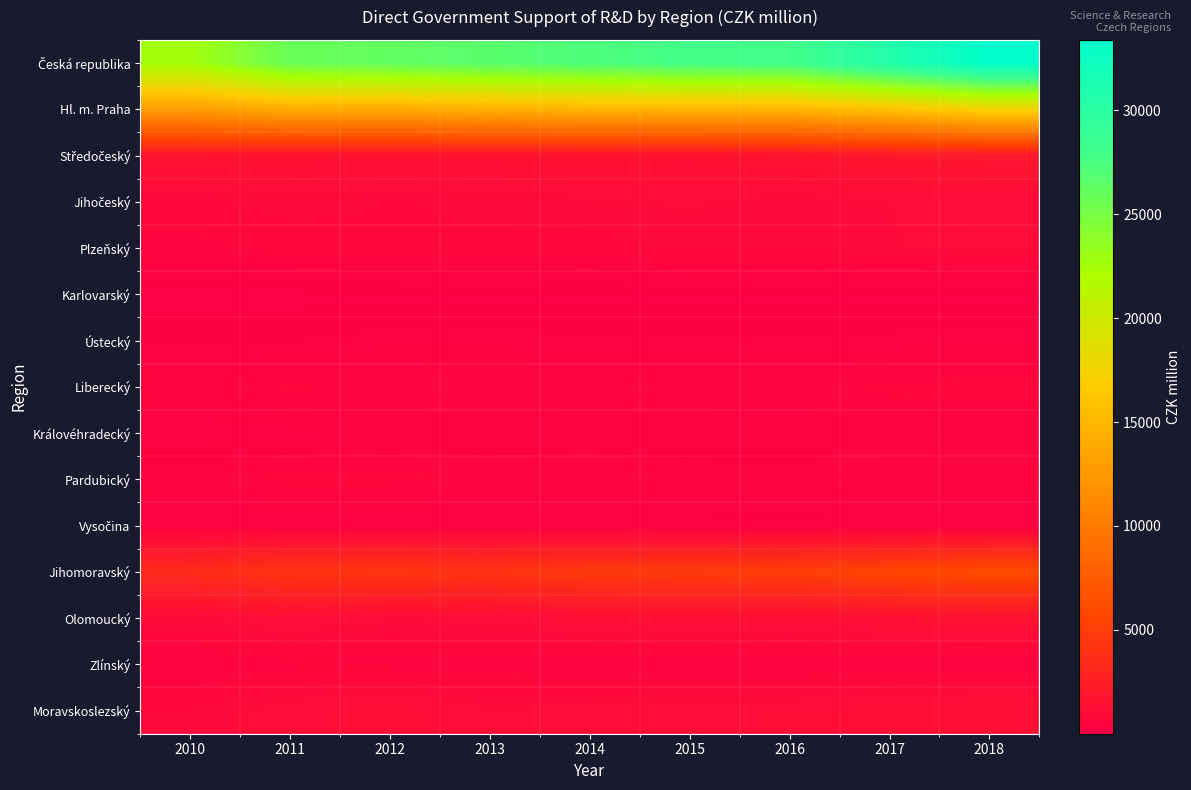

At which category is the sum across all series the highest?

2018